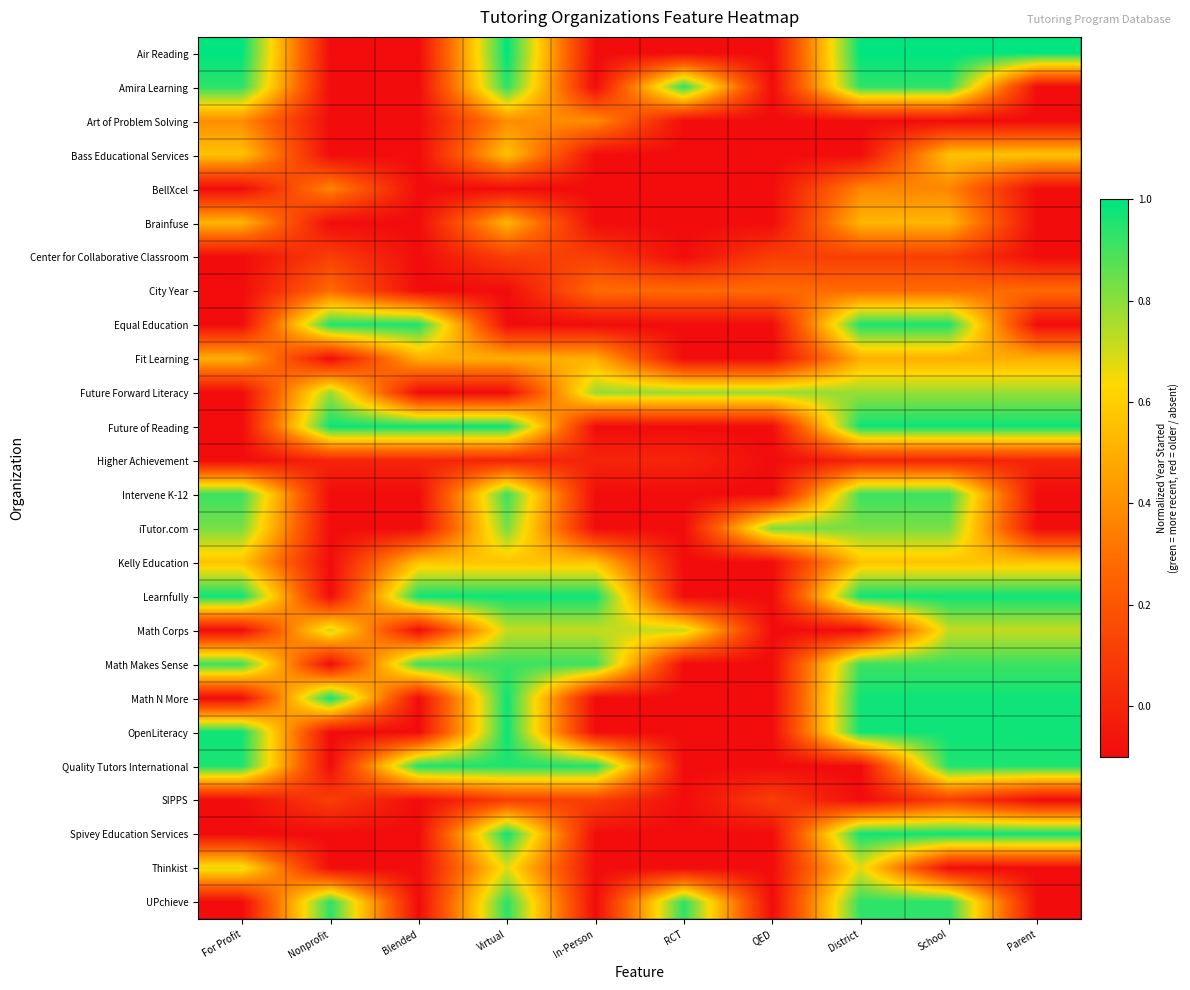

At how many categories does at least one series exceed 0?

10